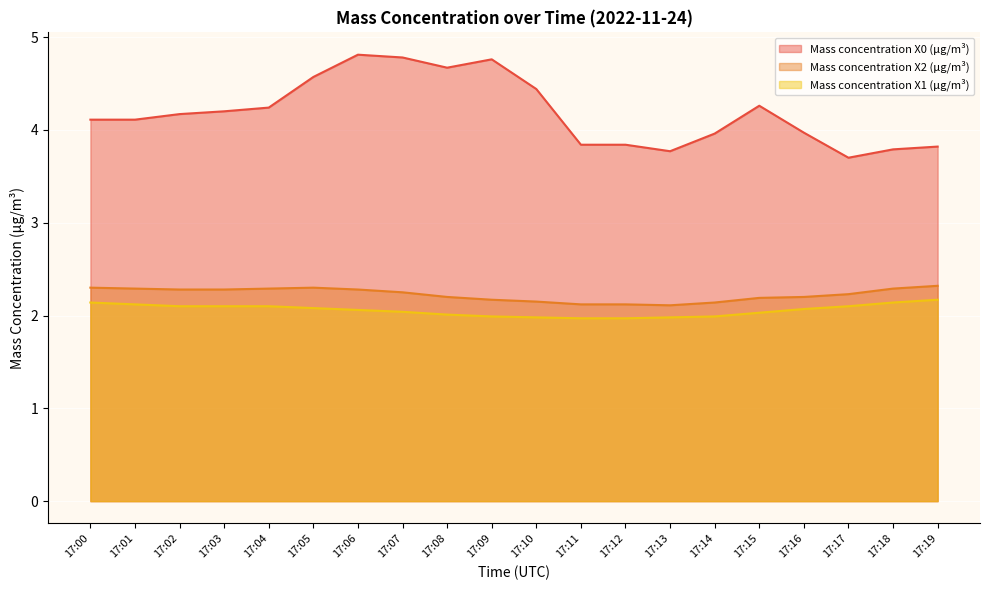

How many lines are shown in the chart?

3